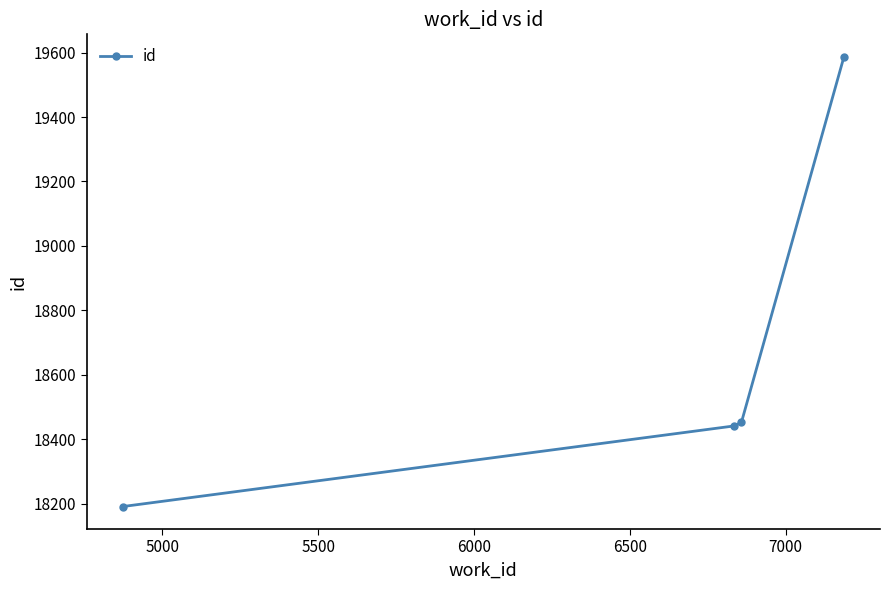

What is the minimum value shown in the chart?

18191